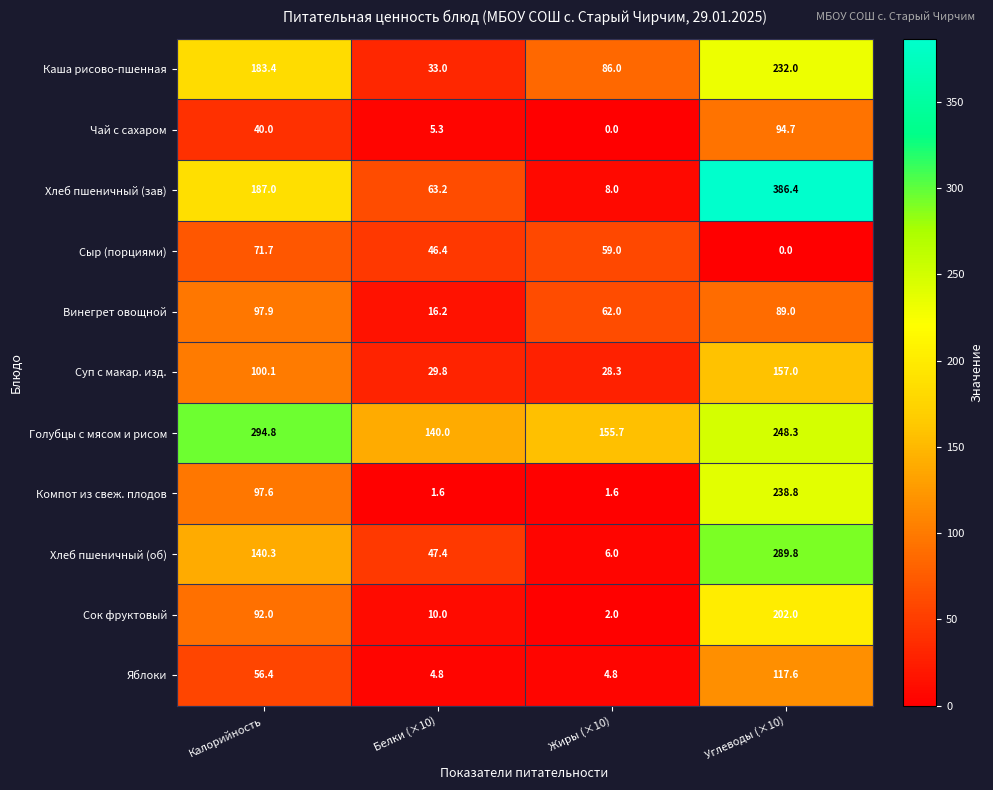

What is the difference between the Винегрет овощной values at Калорийность and Углеводы (×10)?

8.9